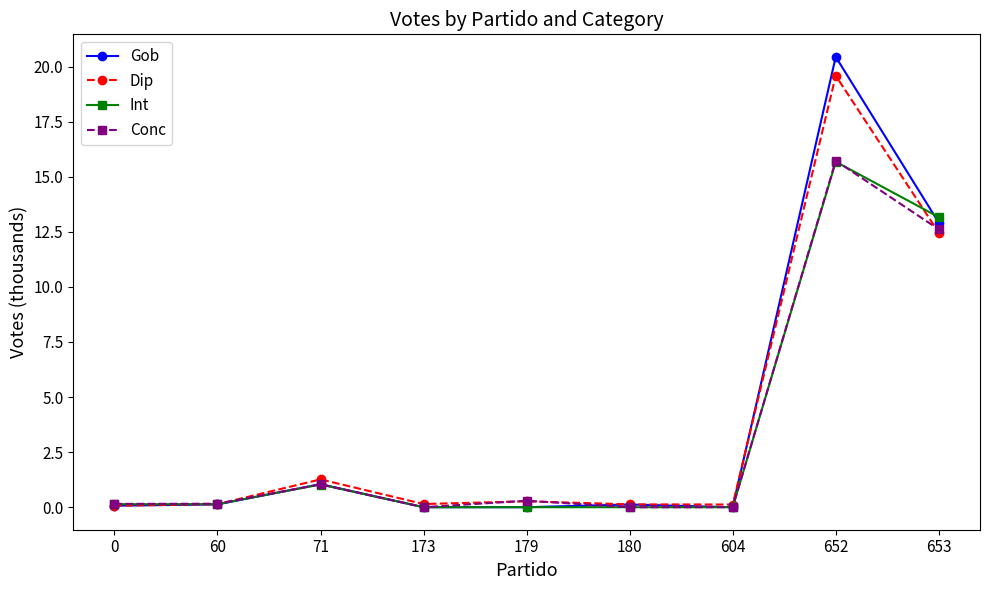

The Conc series shows 1.0 at 71. True or false?

True